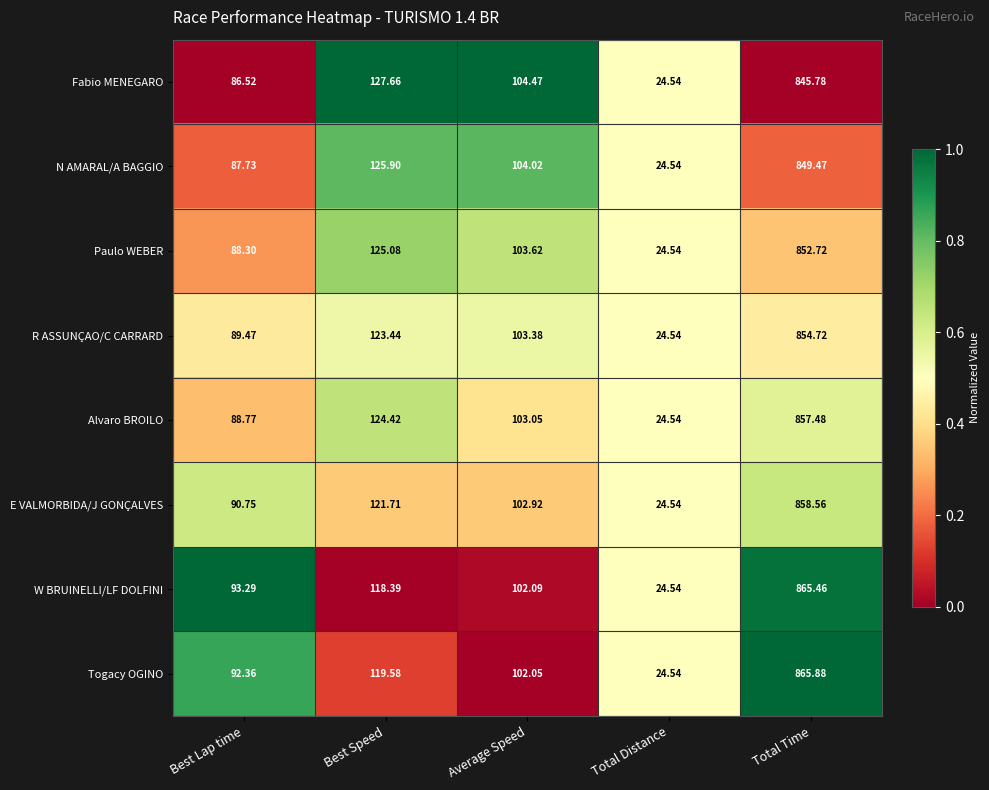

At which label does Paulo WEBER reach its minimum?

Total Distance